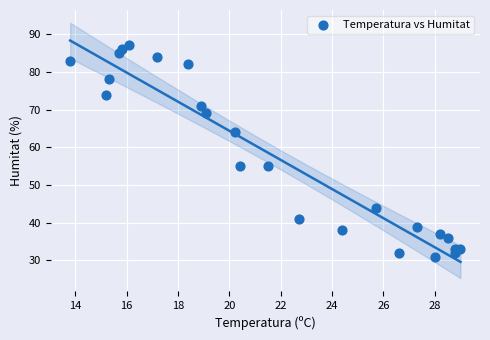

What is the range of Y values (max minus min)?

56